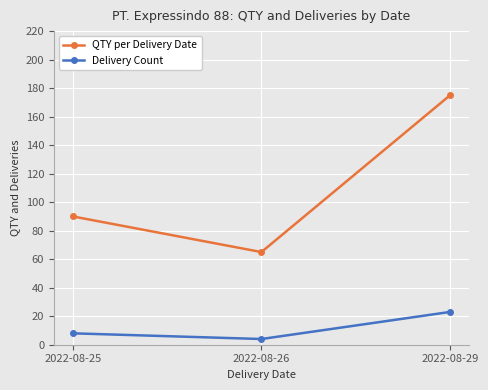

Is it true that Delivery Count equals 38 at 2022-08-29?

False